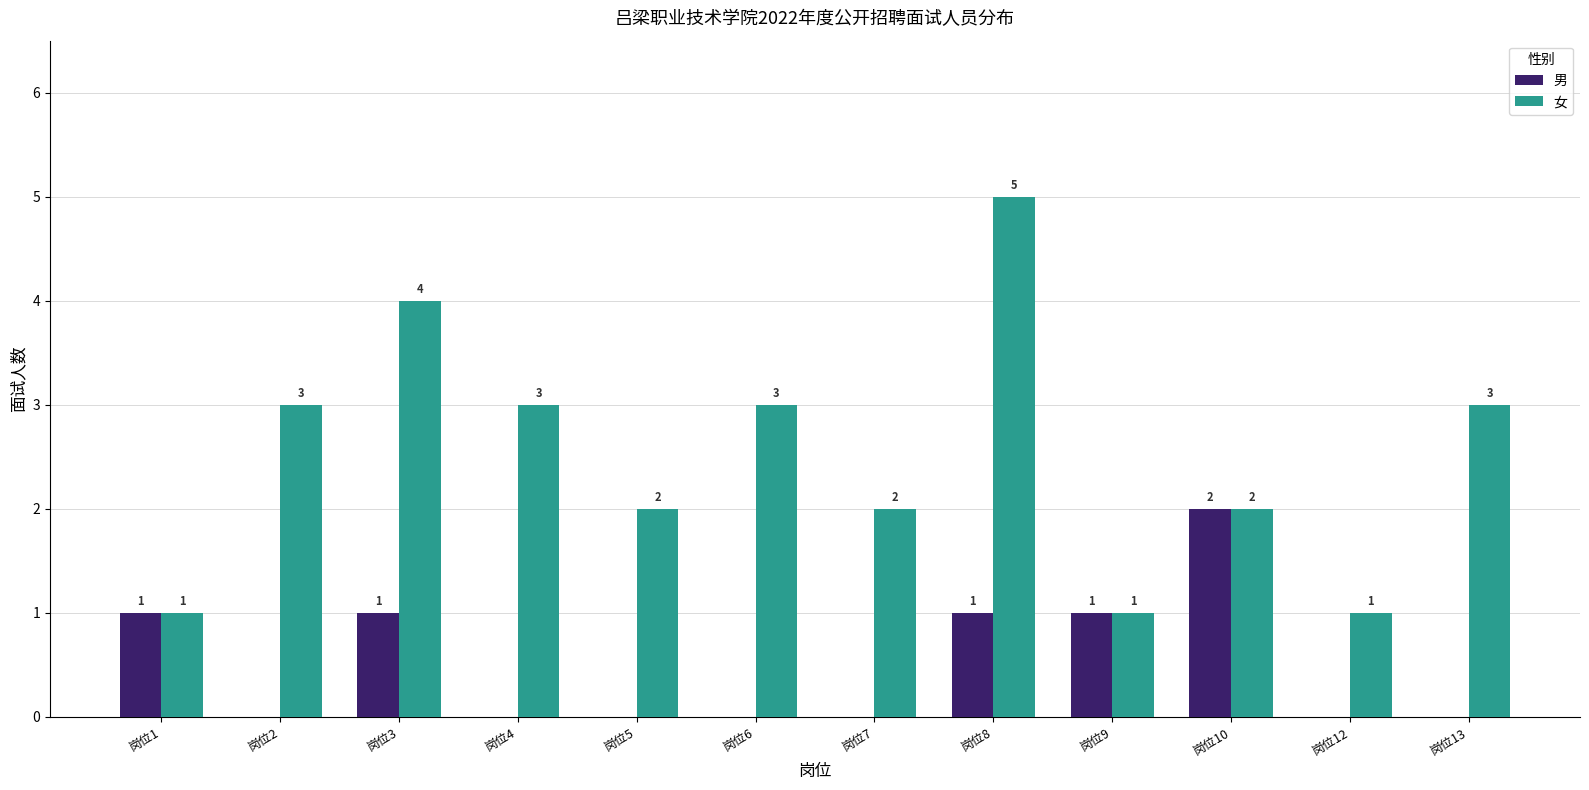

Count the 女 values in the range 2 to 3.

7